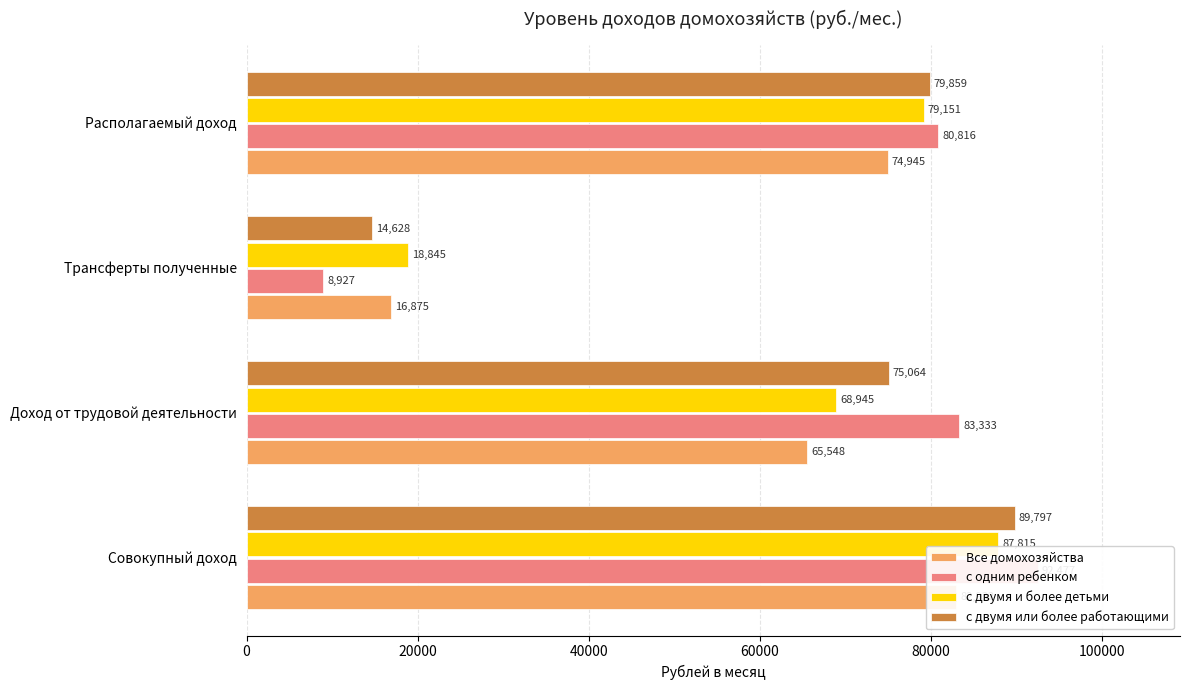

What is the difference between the с двумя и более детьми values at Совокупный доход and Располагаемый доход?

8664.1